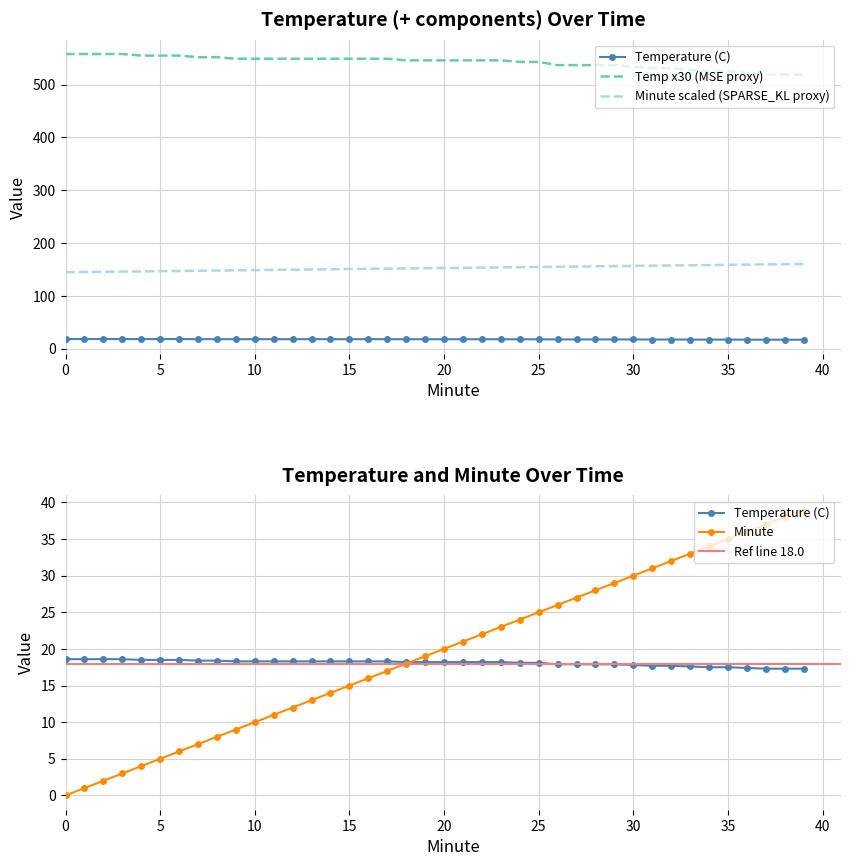

Is it true that Minute equals 47.8 at 3?

False